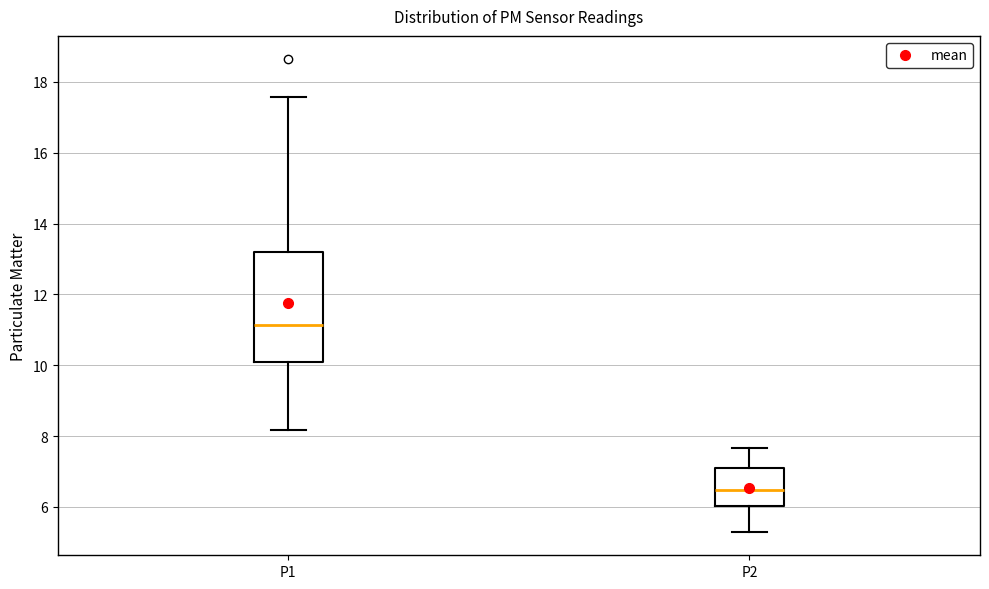

Where does the upper whisker of the box for P2 end on the y-axis? The values are not printed on the chart, so give them approximately, as read against the axis.

7.6